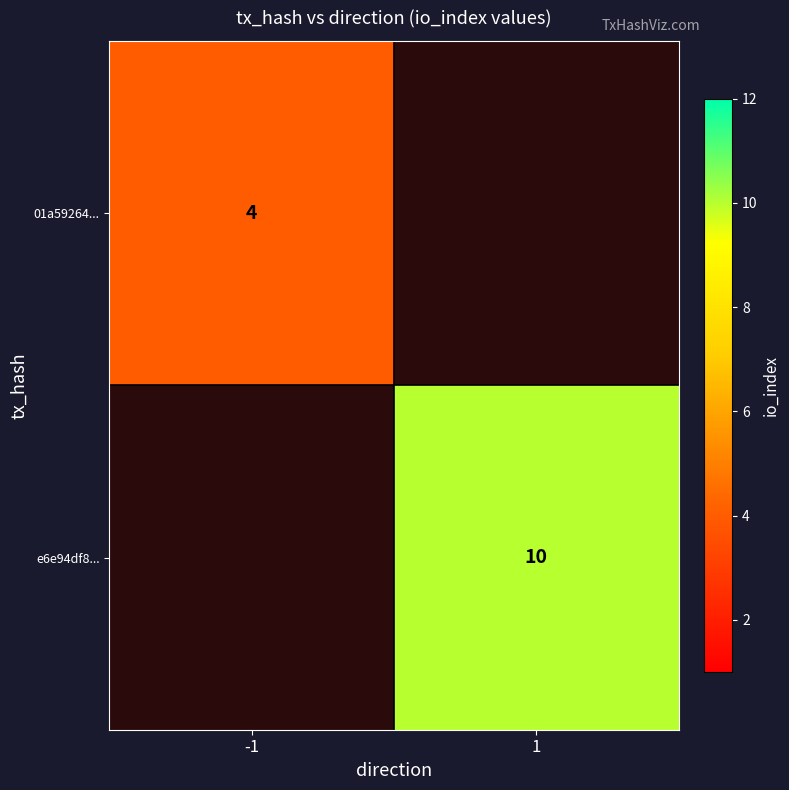

What is the greatest value displayed?

10.0